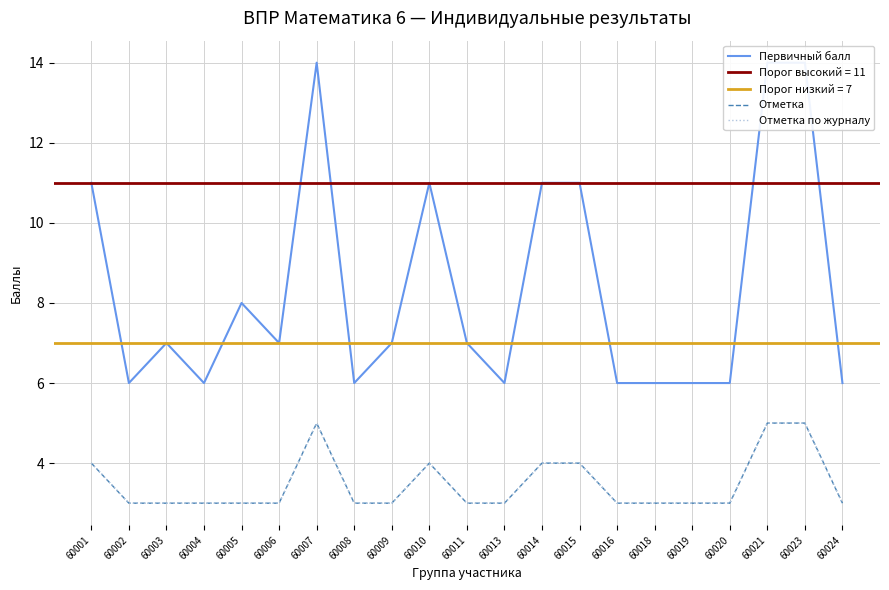

How many lines are shown in the chart?

3